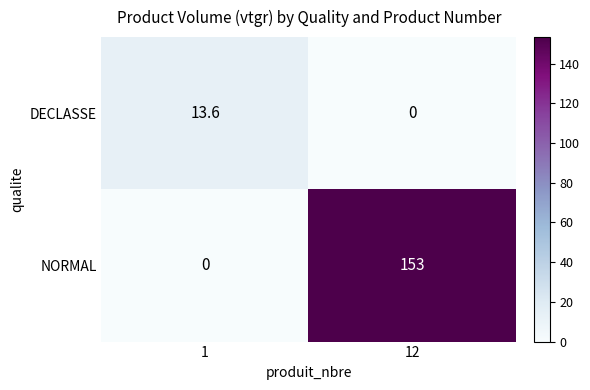

Which series has the widest spread of values?

NORMAL